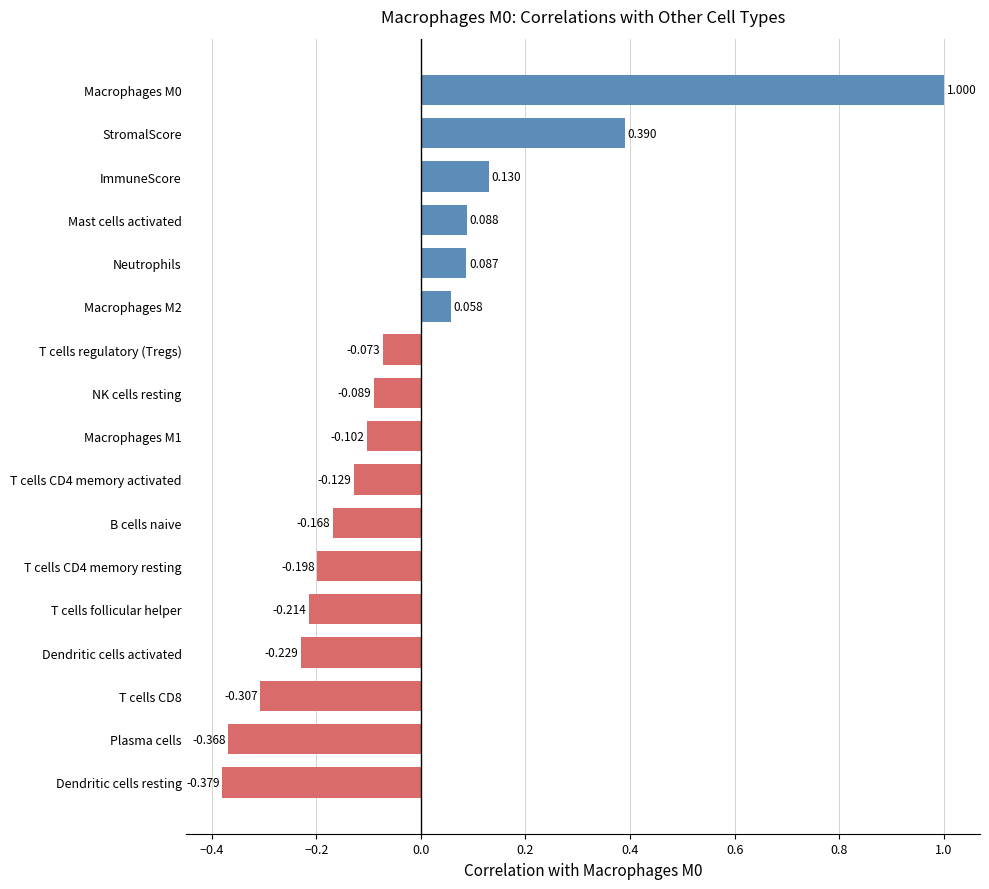

What is the sum of all values?

-0.5